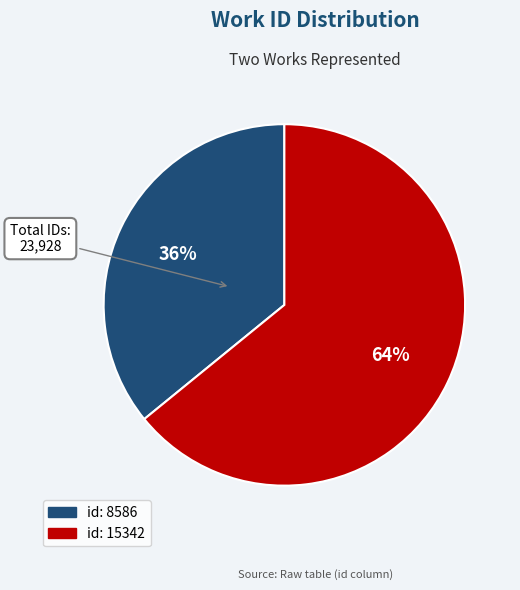

Does any single category account for the majority?

Yes